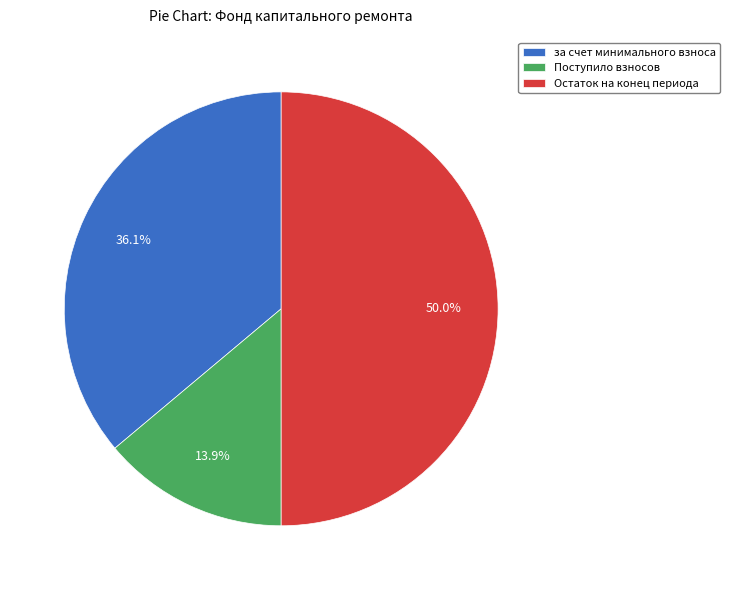

What is the largest slice in the pie chart?

Остаток на конец периода